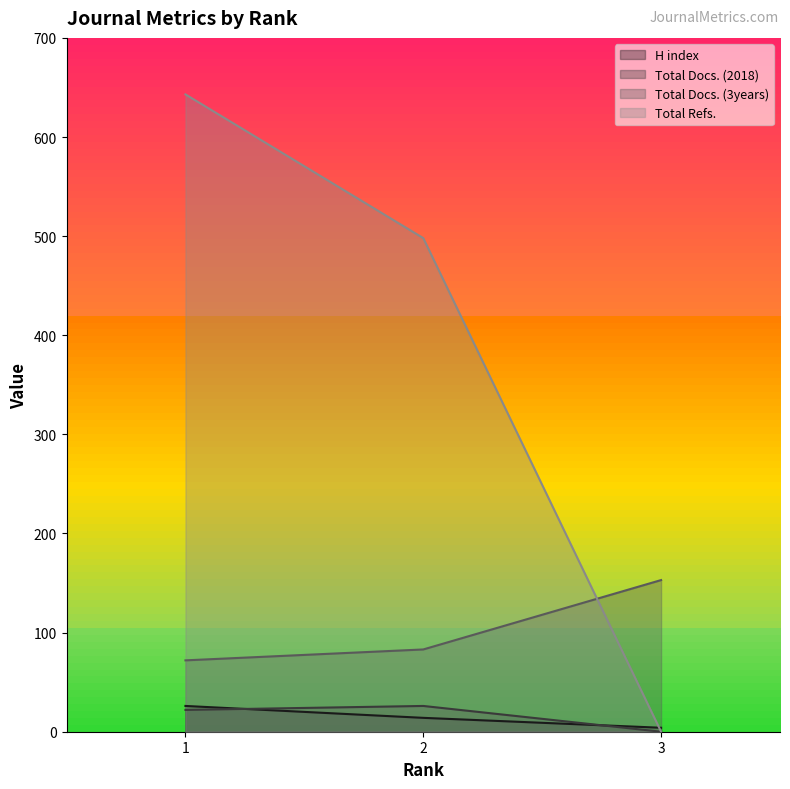

How many lines are shown in the chart?

4